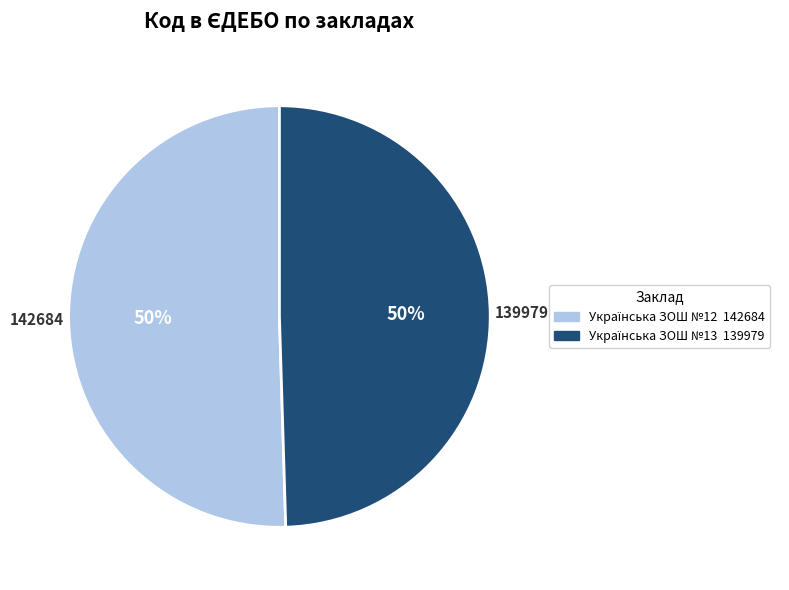

To the nearest percent, what is the average slice percentage?

50%